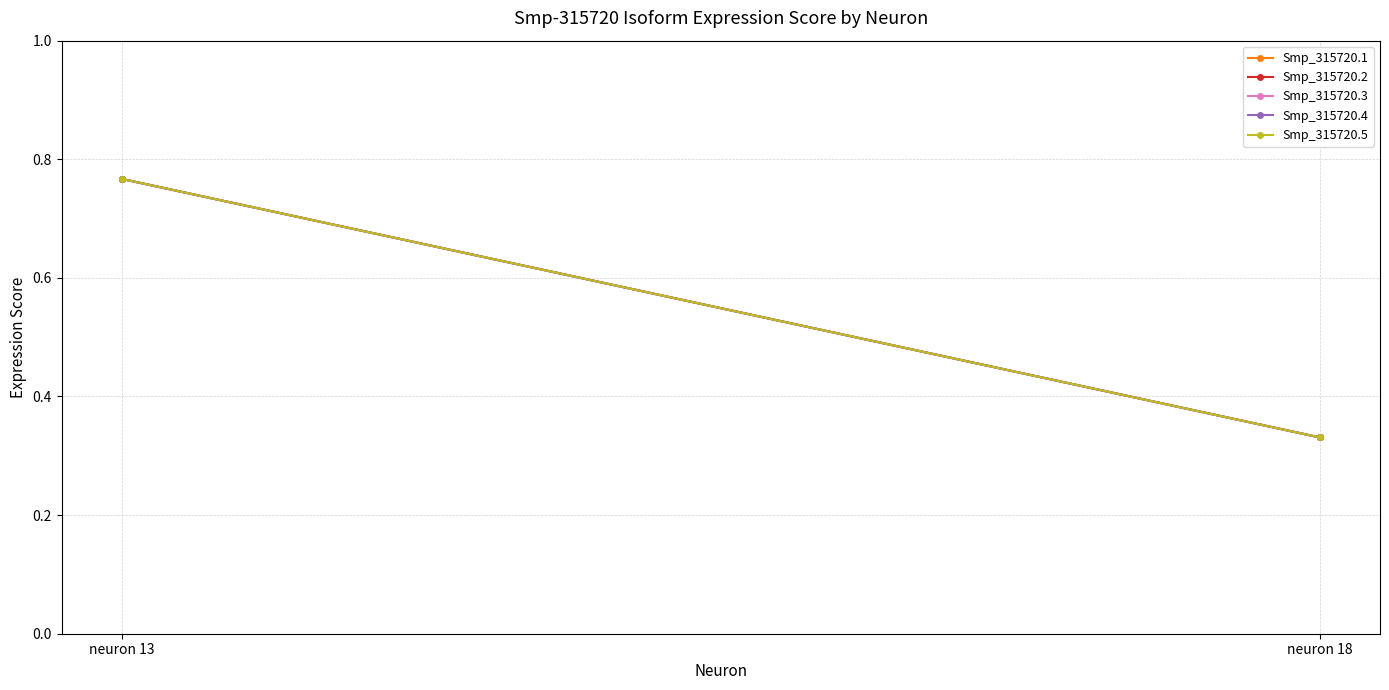

At which label does Smp_315720.4 reach its peak?

neuron 13